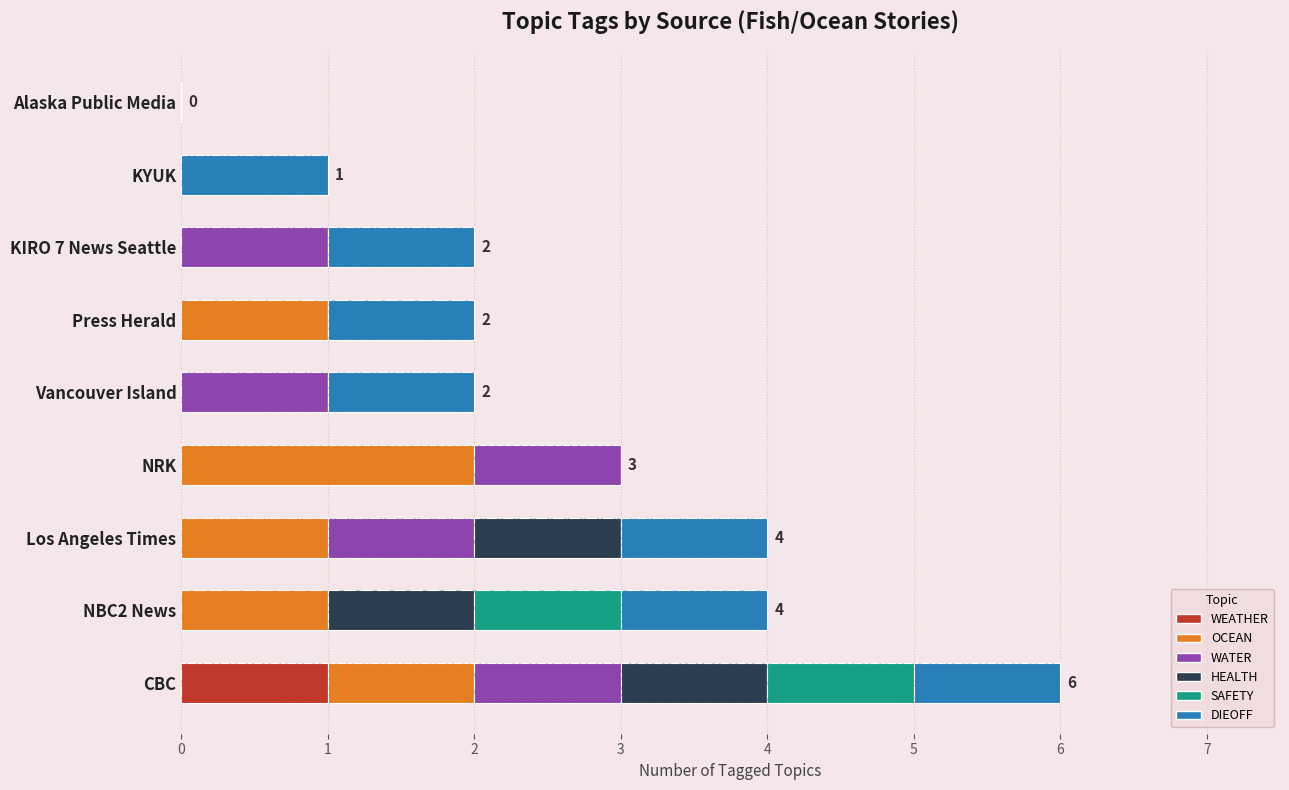

What is the difference between the HEALTH values at 2 and 3?

1